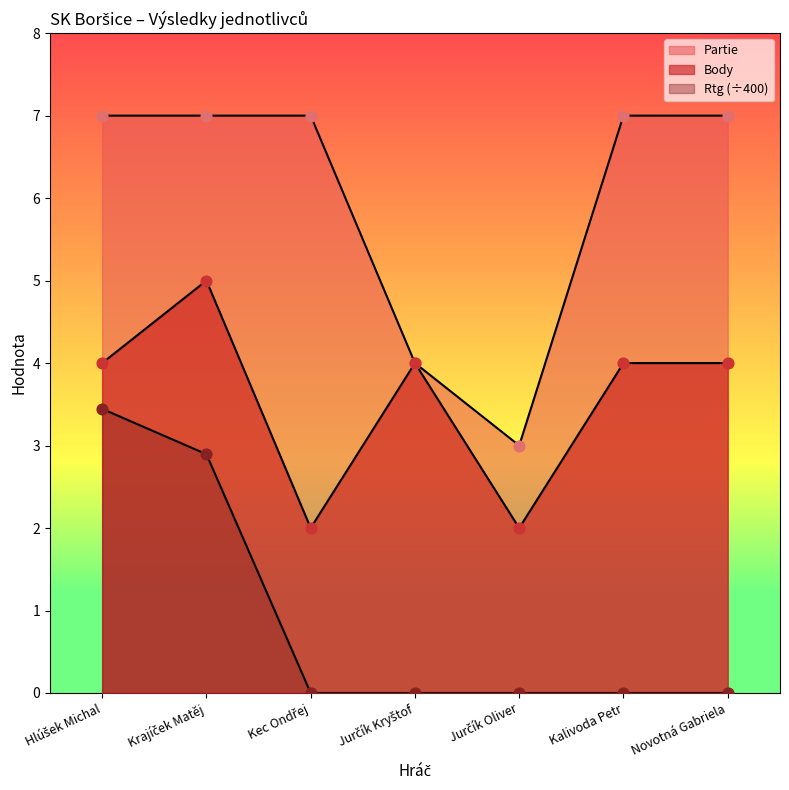

Which series has the largest Y range (max minus min)?

Partie